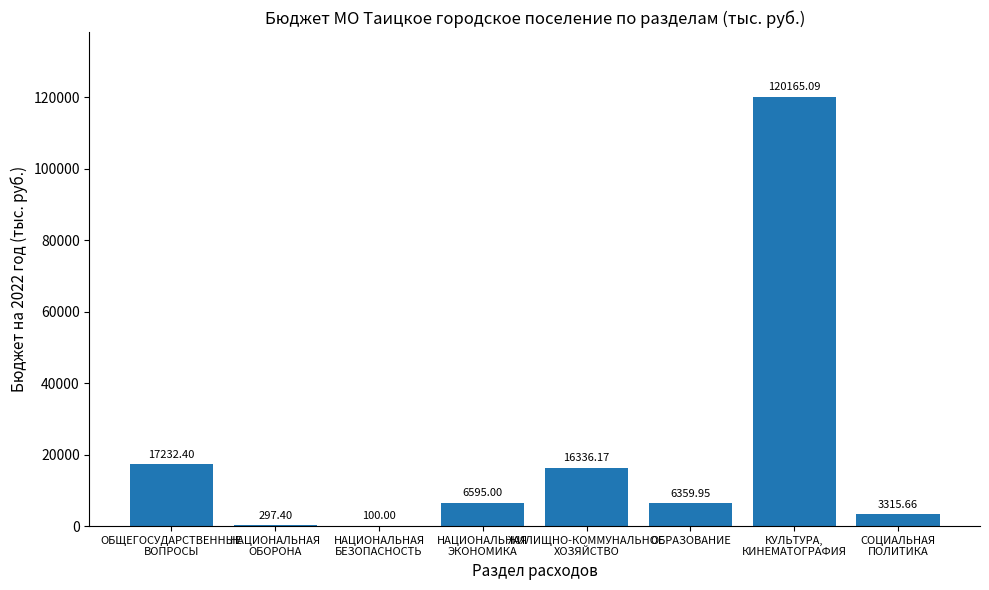

What is the average value?

21300.2